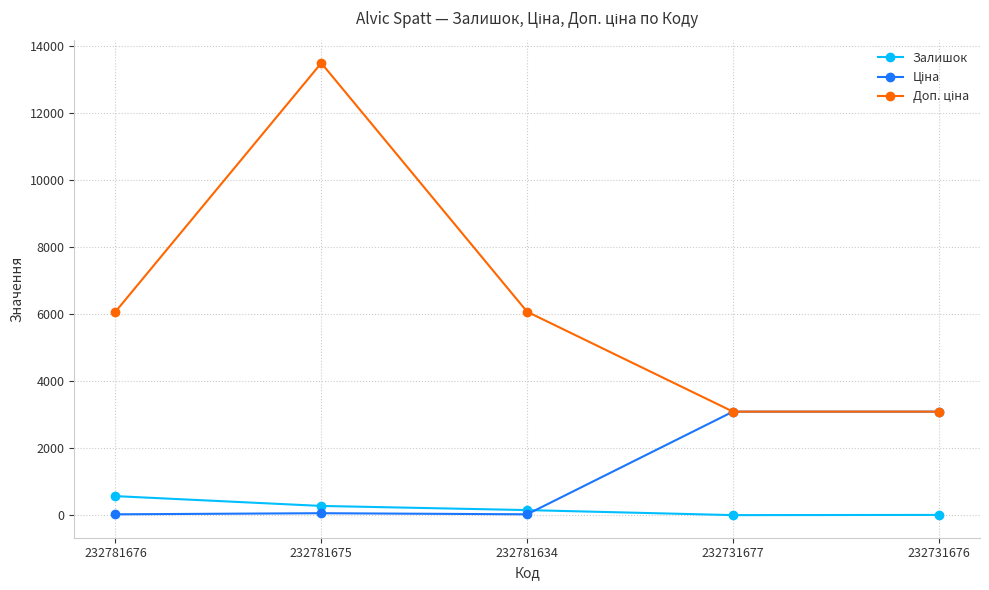

At which category is the sum across all series the highest?

232781675